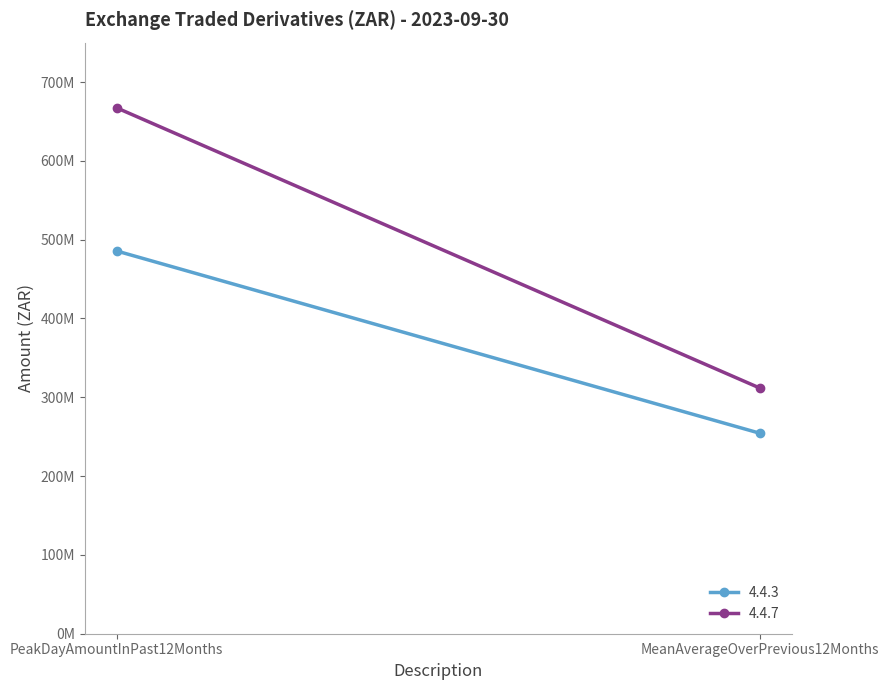

At which category is the sum across all series the highest?

PeakDayAmountInPast12Months